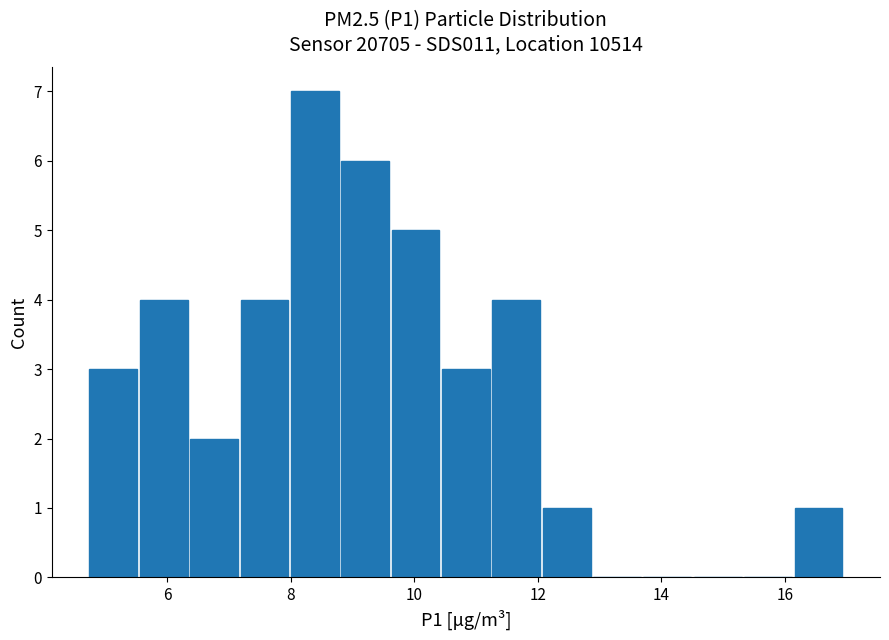

Reading left to right, list every bar in this chart as the range it spans on the x-axis followed by its height. Neither the bar edges nor the heights are printed on the chart, so give them approximately, as read against the axes.

4.8 to 5.6: 3
5.6 to 6.4: 4
6.4 to 7.2: 2
7.2 to 8.0: 4
8.0 to 8.8: 7
8.8 to 9.6: 6
9.6 to 10.4: 5
10.4 to 11.2: 3
11.2 to 12.0: 4
12.0 to 12.8: 1
12.8 to 13.6: 0
13.6 to 14.6: 0
14.6 to 15.4: 0
15.4 to 16.2: 0
16.2 to 17.0: 1